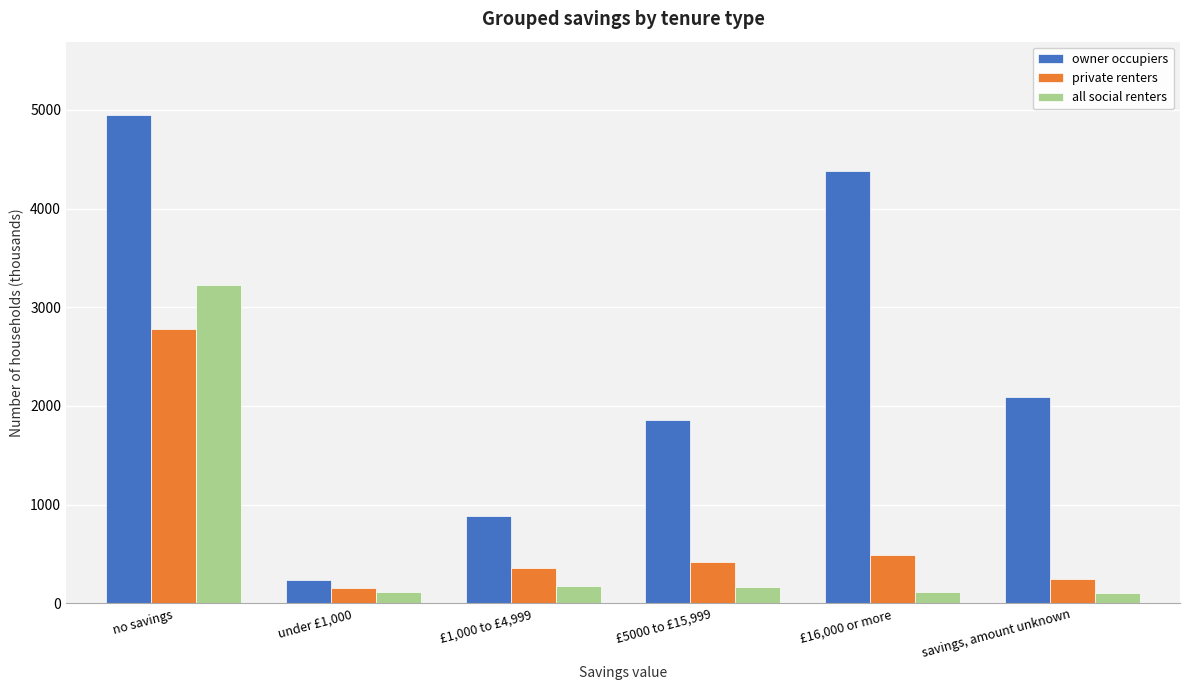

What is the difference between the owner occupiers values at under £1,000 and £1,000 to £4,999?

645.7